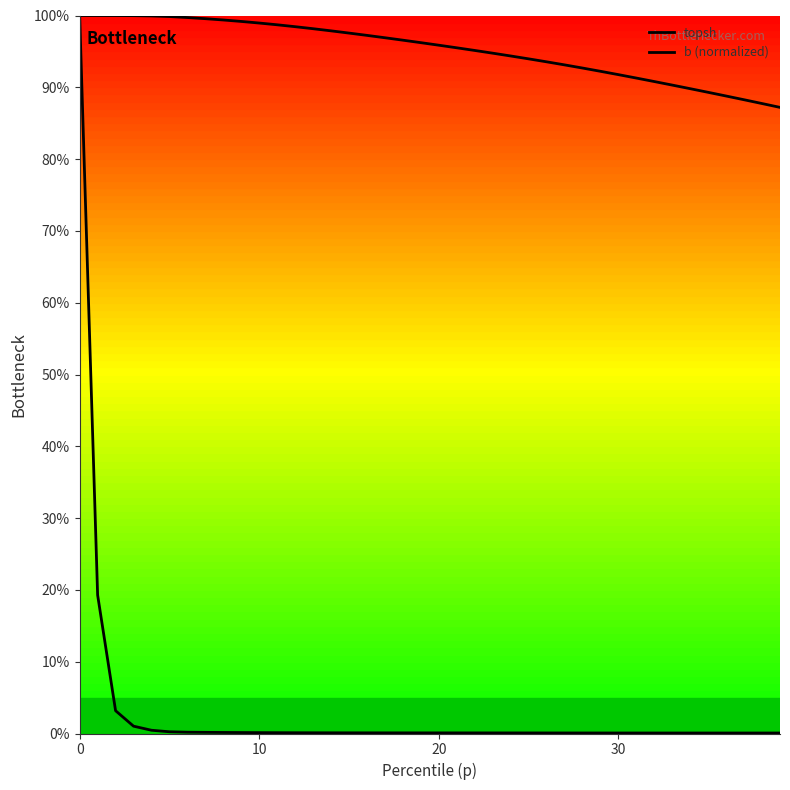

What is the average value of the b (normalized) series?

3.2